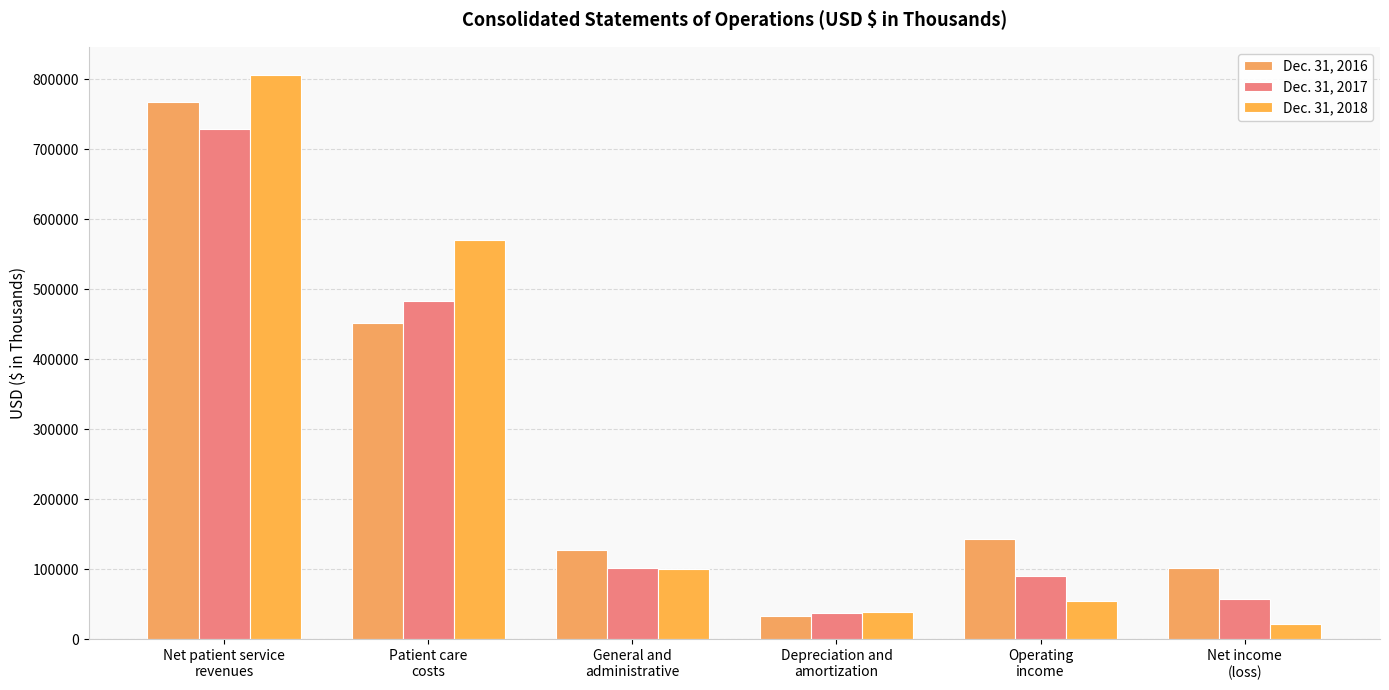

Rank the series by their maximum value, from lowest to highest.

Dec. 31, 2017, Dec. 31, 2016, Dec. 31, 2018